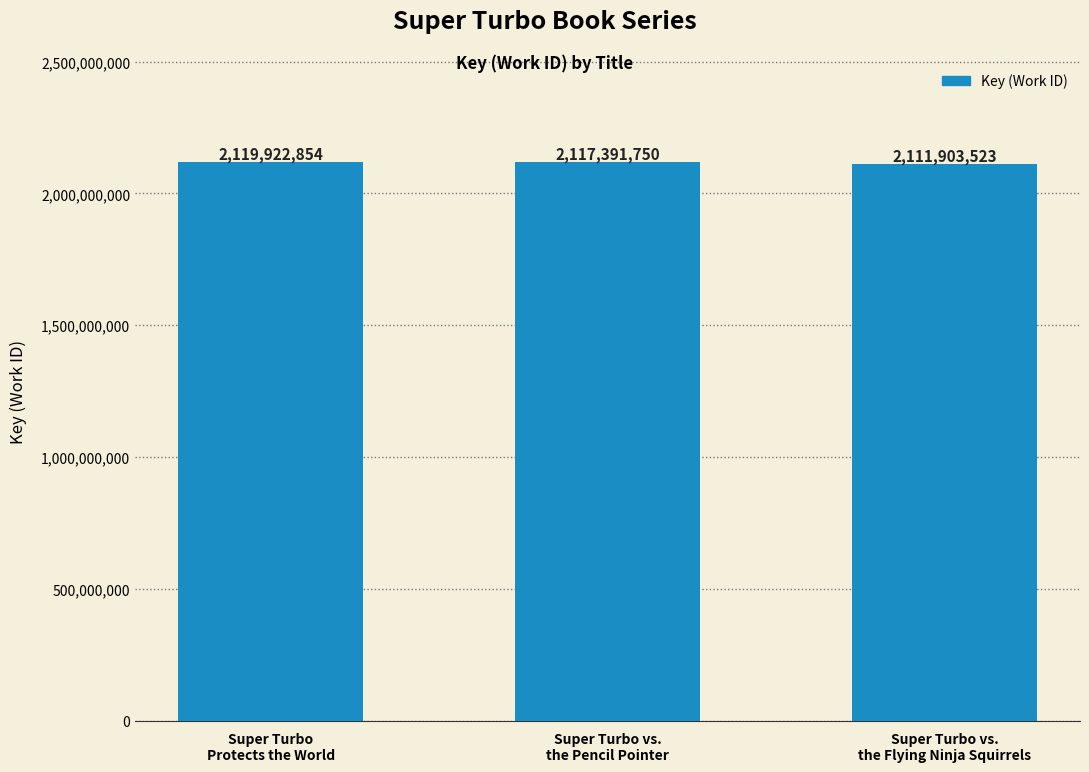

Count the values in the range 2111903523 to 2119922854.

3